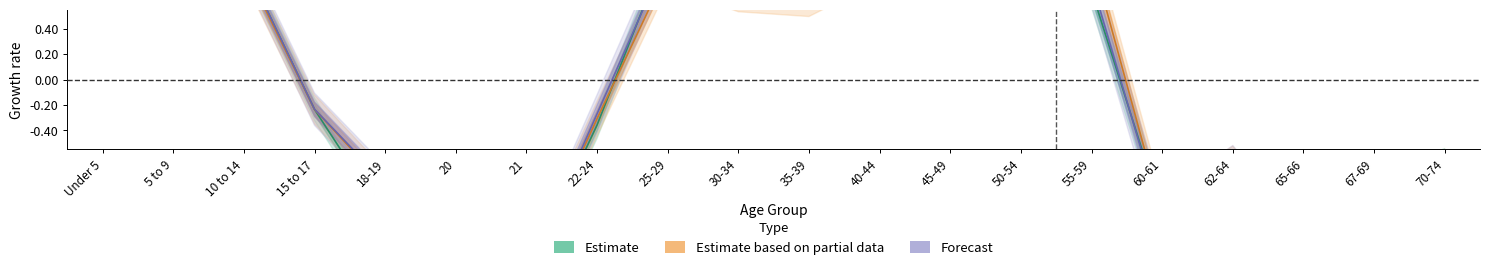

Which category has the lowest value across all series?

21